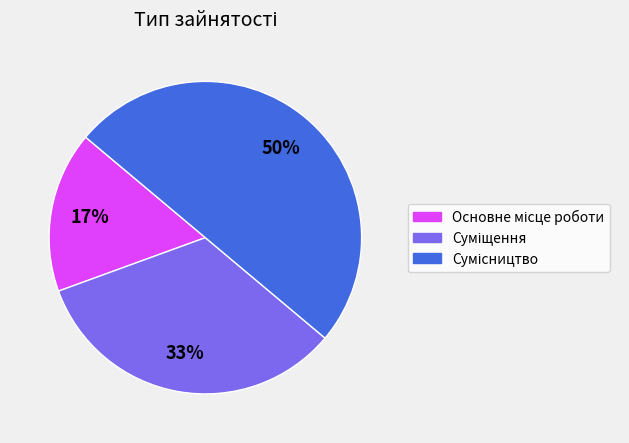

To the nearest percent, what is the difference between the largest and smallest slice percentages?

33%